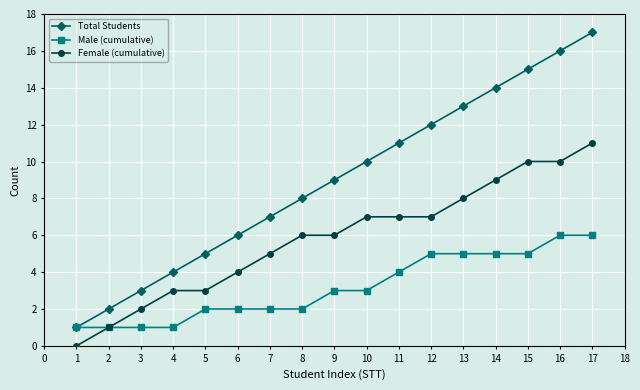

Rank the series at 5 from lowest to highest value.

Male (cumulative), Female (cumulative), Total Students